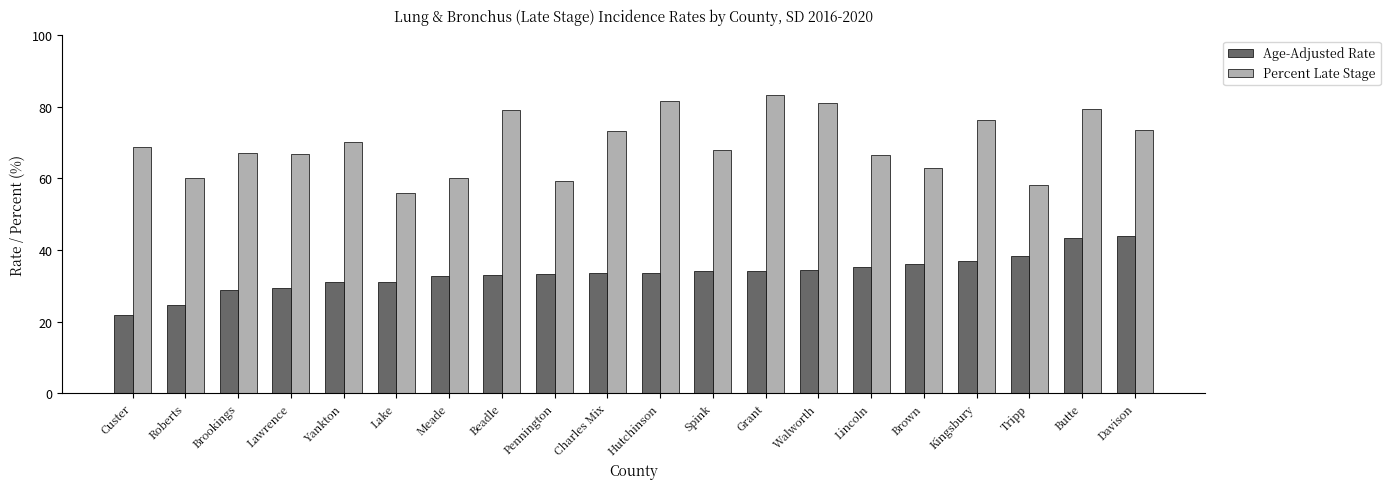

True or false: Age-Adjusted Rate has a value of 44.0 at Davison.

True